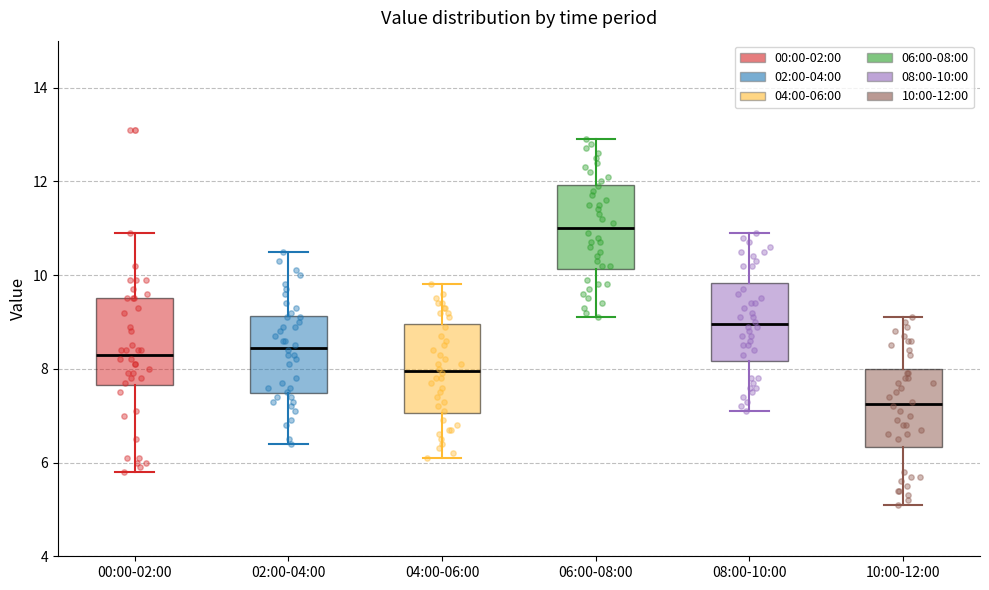

Which box has the lowest median line?

10:00-12:00